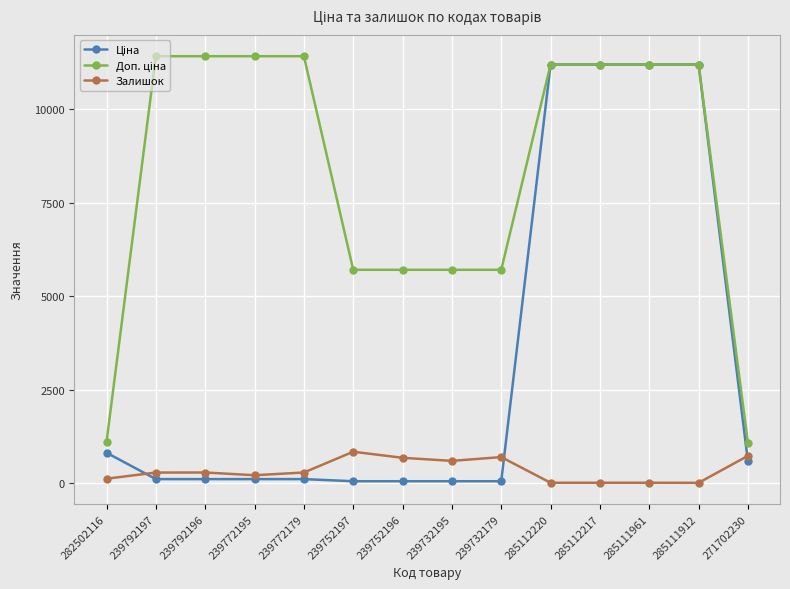

What is the highest value of the Залишок series?

845.0